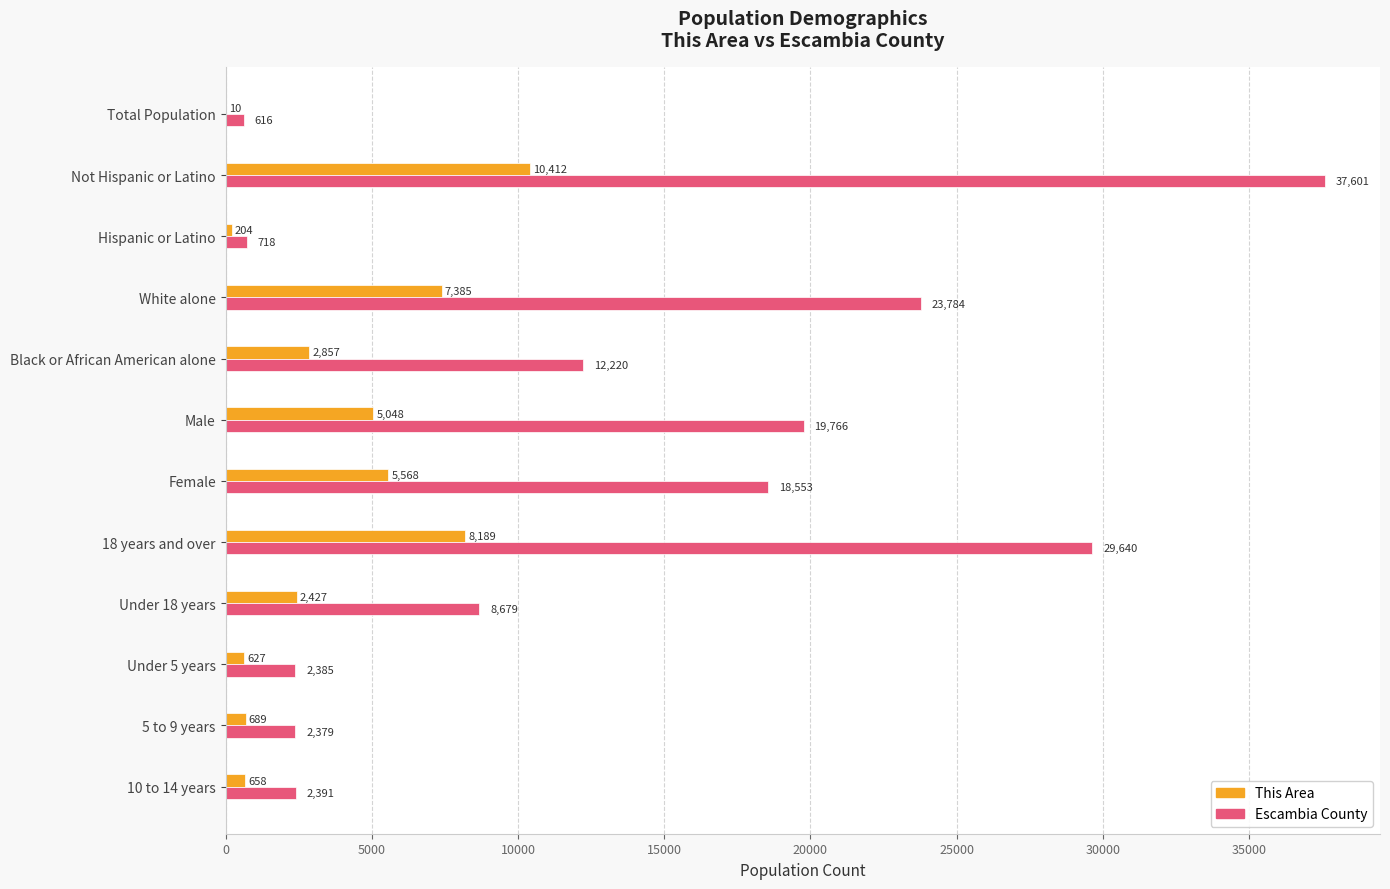

Between Hispanic or Latino and 10 to 14 years, which series saw the biggest shift?

Escambia County